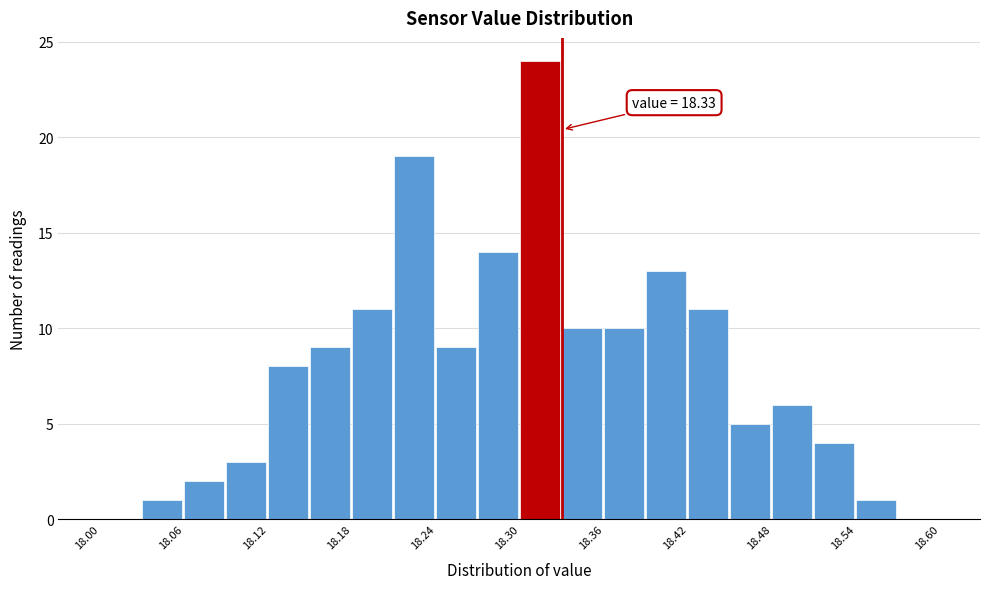

Read against the x-axis, roughly where is the centre of the tallest bar?

18.31